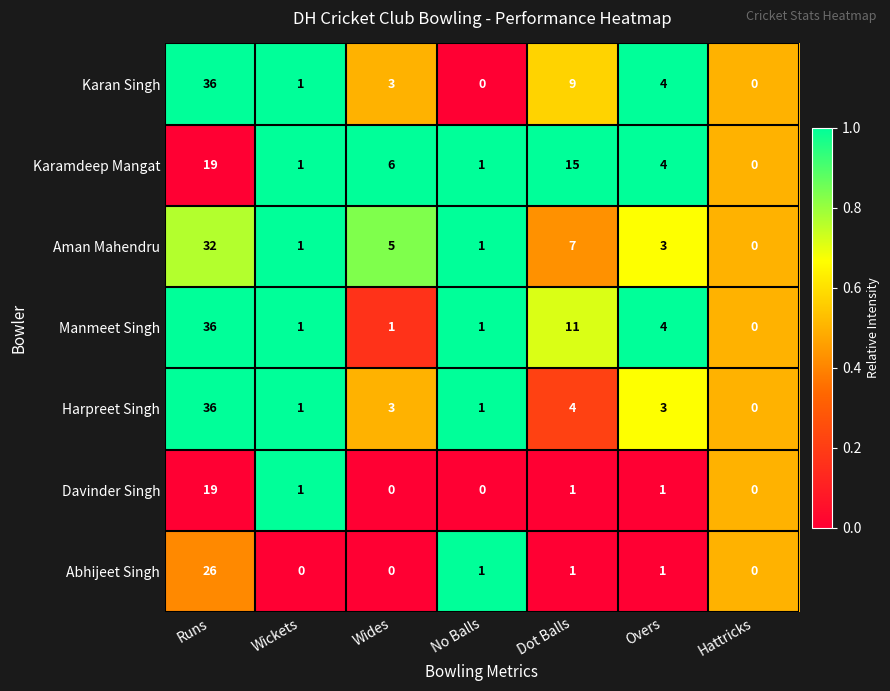

True or false: Manmeet Singh has a value of 0 at Hattricks.

True